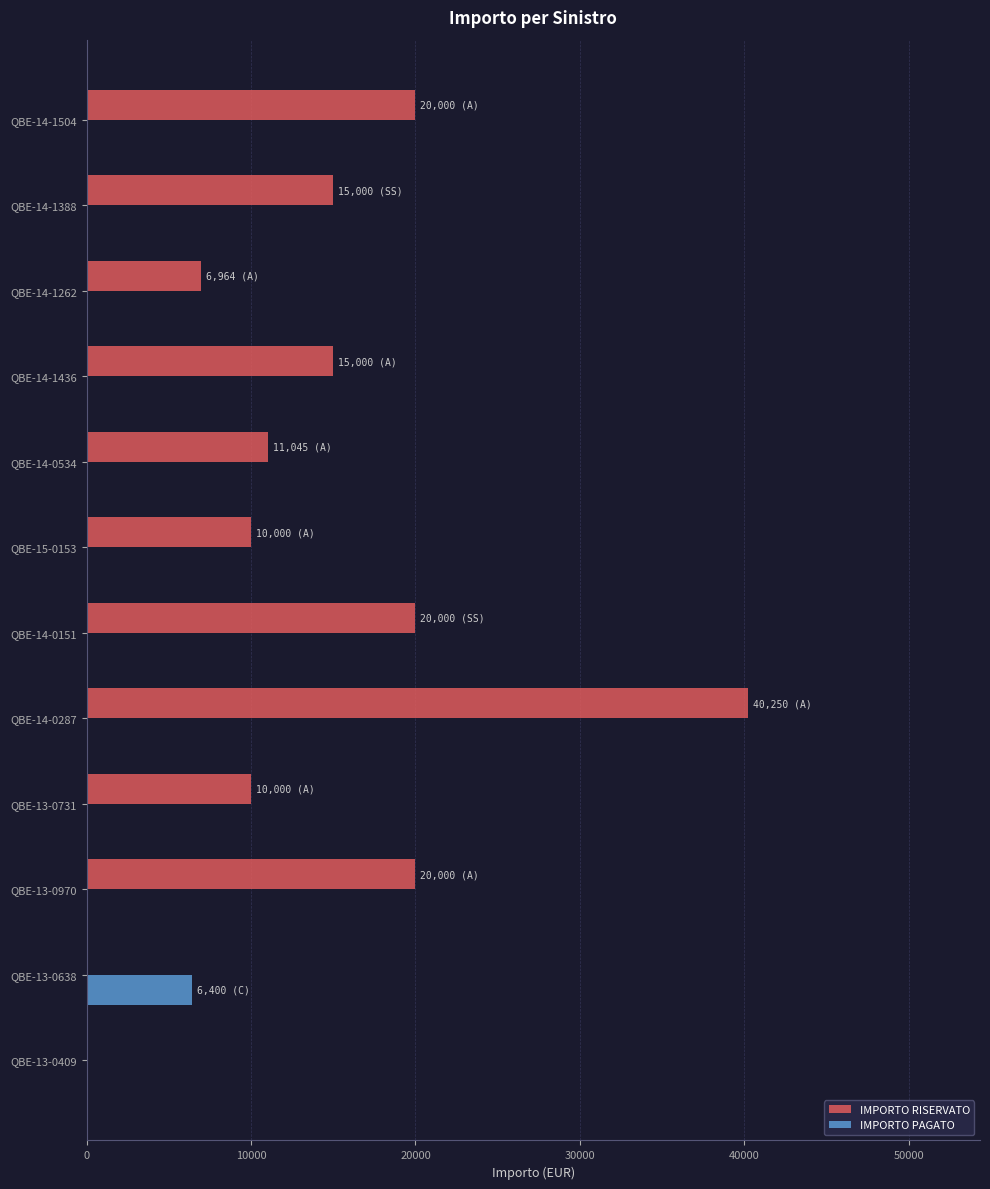

How many distinct data groups are displayed?

2